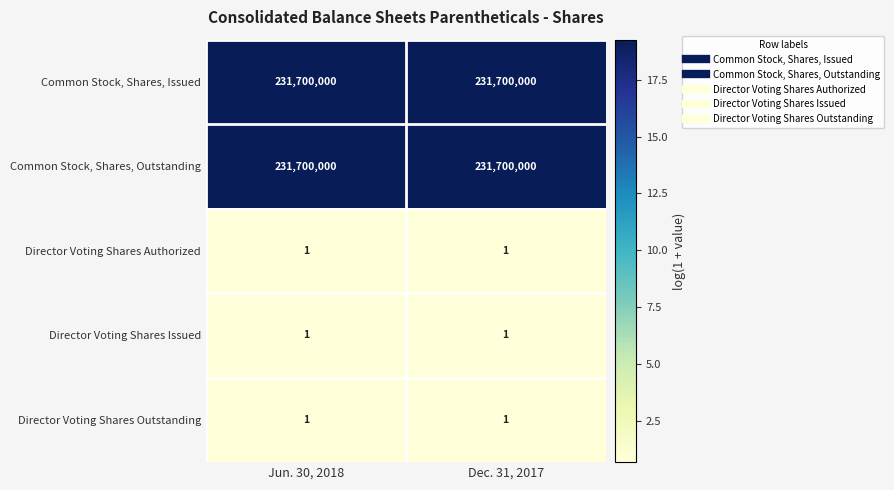

What is the sum of the Common Stock, Shares, Outstanding values at Dec. 31, 2017 and Jun. 30, 2018?

463400000